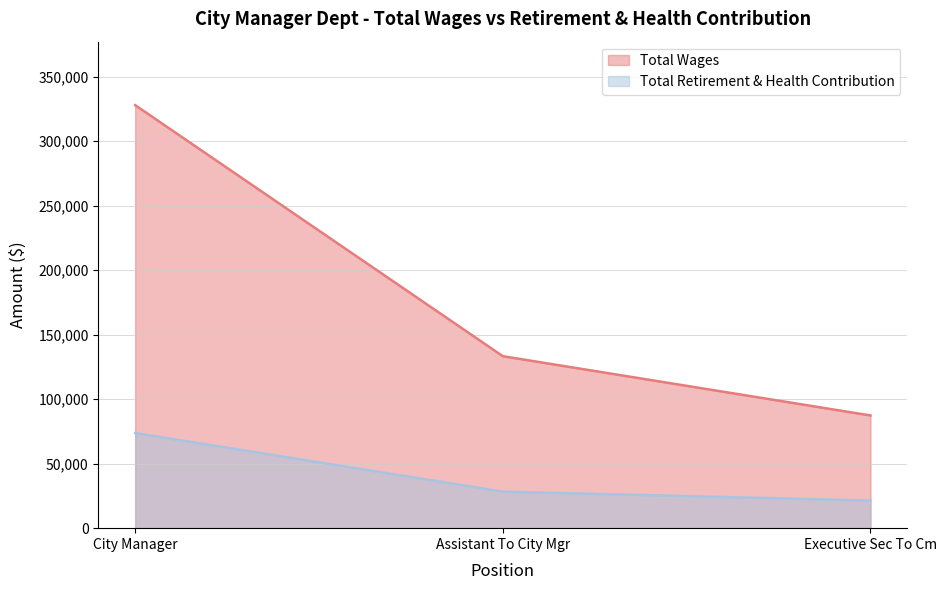

Reading left to right, list all the values displayed in this chart.

Total Wages: City Manager=327885	Assistant To City Mgr=133298	Executive Sec To Cm=87356
Total Retirement & Health Contribution: City Manager=73740	Assistant To City Mgr=28319	Executive Sec To Cm=21410